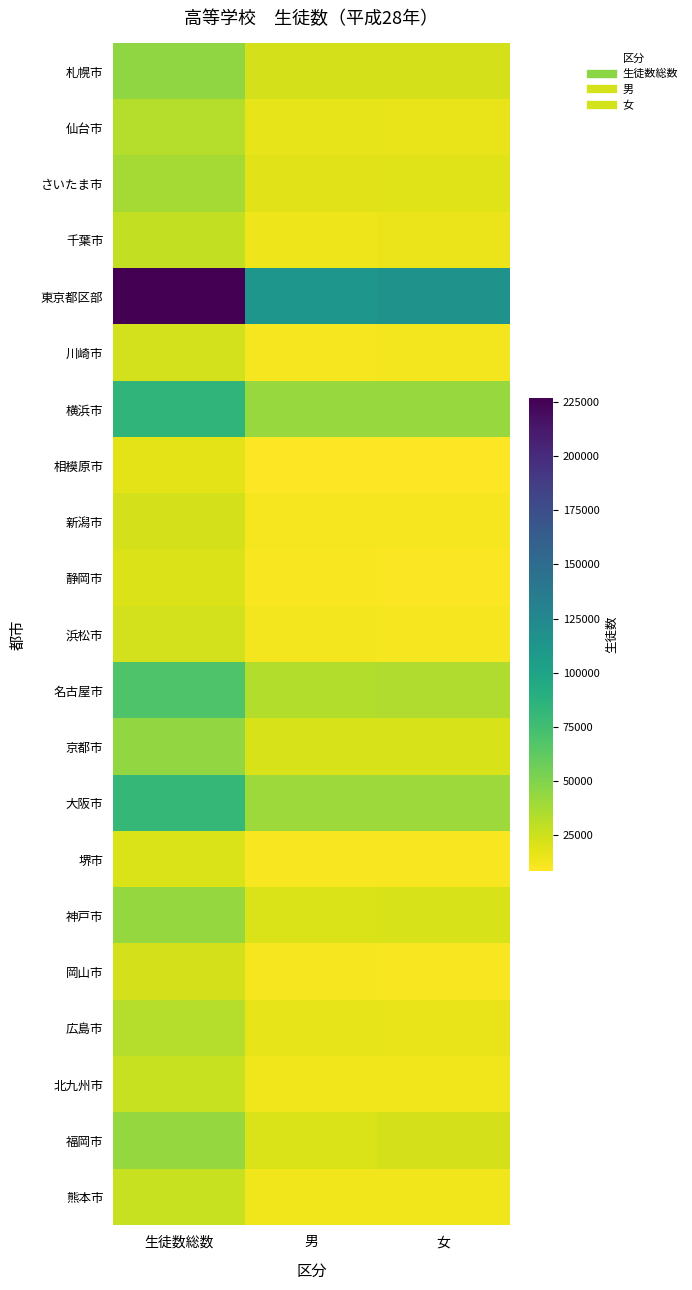

At 男, list the series in order from largest to smallest.

東京都区部, 横浜市, 大阪市, 名古屋市, 札幌市, 京都市, 神戸市, 福岡市, さいたま市, 広島市, 仙台市, 千葉市, 熊本市, 北九州市, 浜松市, 岡山市, 新潟市, 川崎市, 堺市, 静岡市, 相模原市